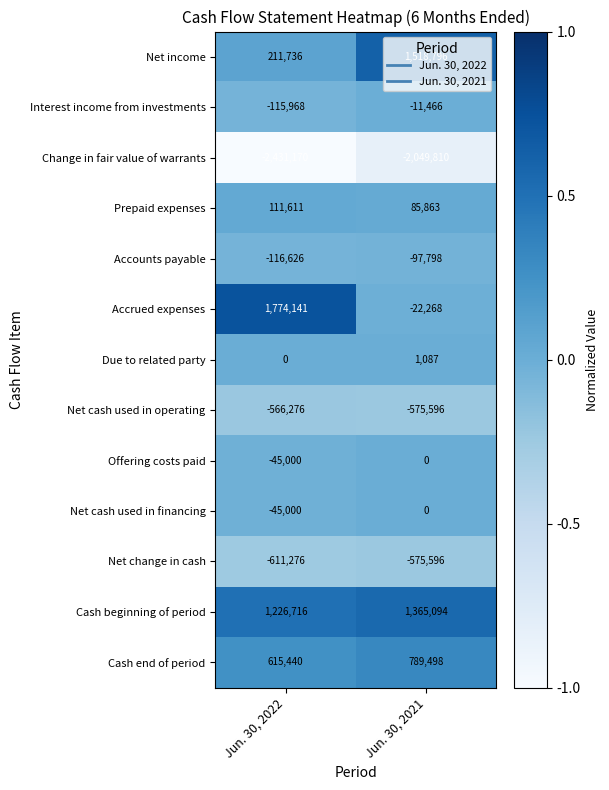

True or false: Accounts payable has a value of -116626 at Jun. 30, 2022.

True